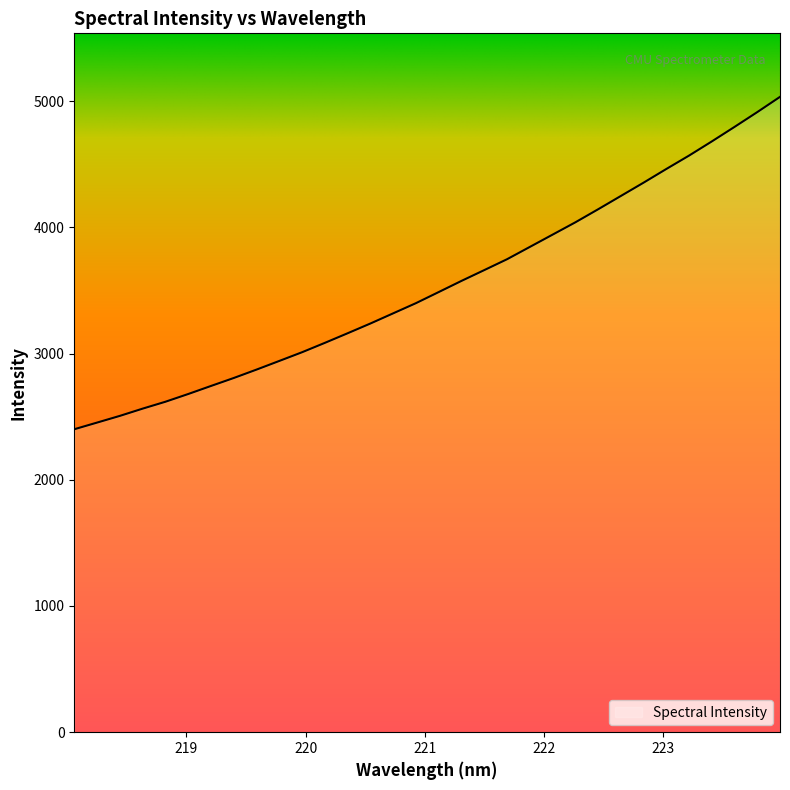

How many lines are shown in the chart?

1